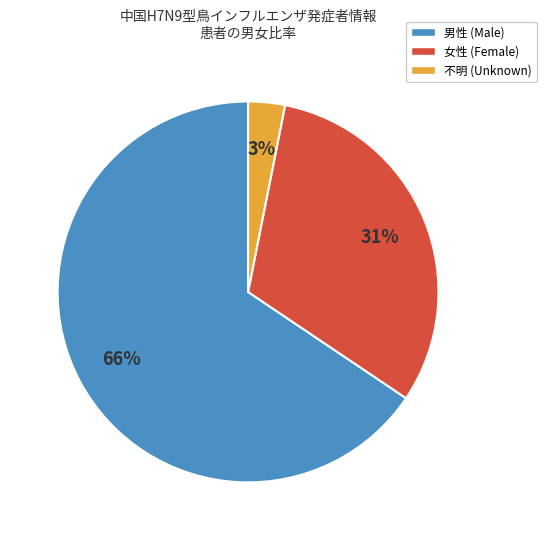

To the nearest percent, what percentage of the pie is 不明?

3%